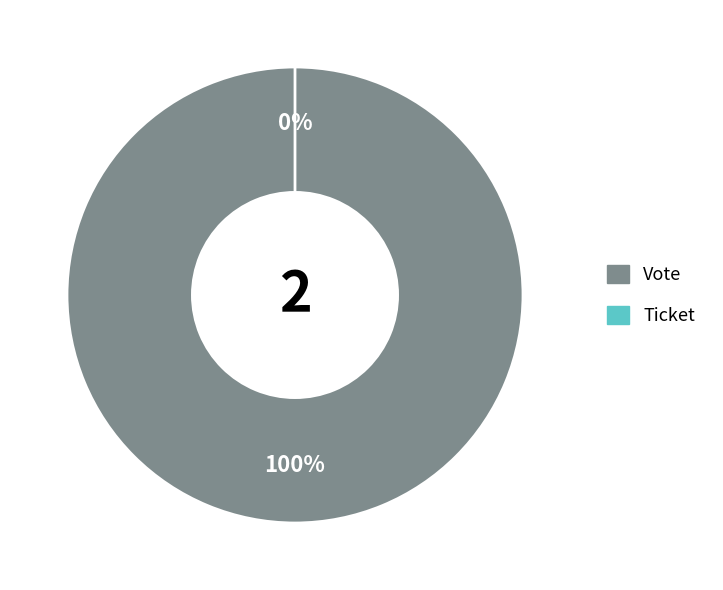

To the nearest percent, what is the difference between the largest and smallest slice percentages?

100%